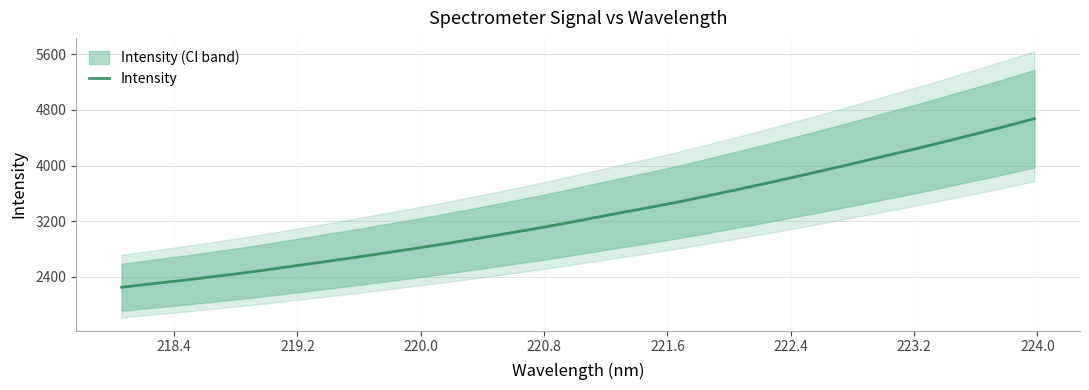

What is the minimum value for Intensity?

2250.3